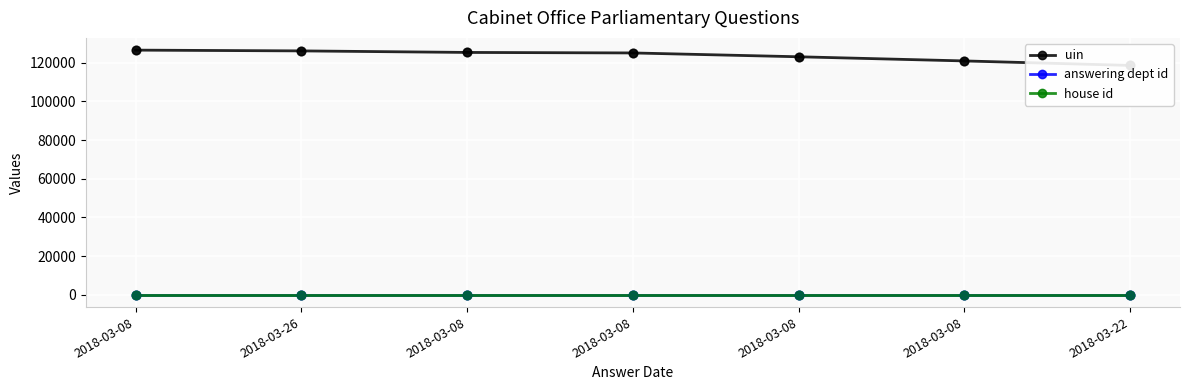

Which series reaches the minimum Y coordinate?

house id